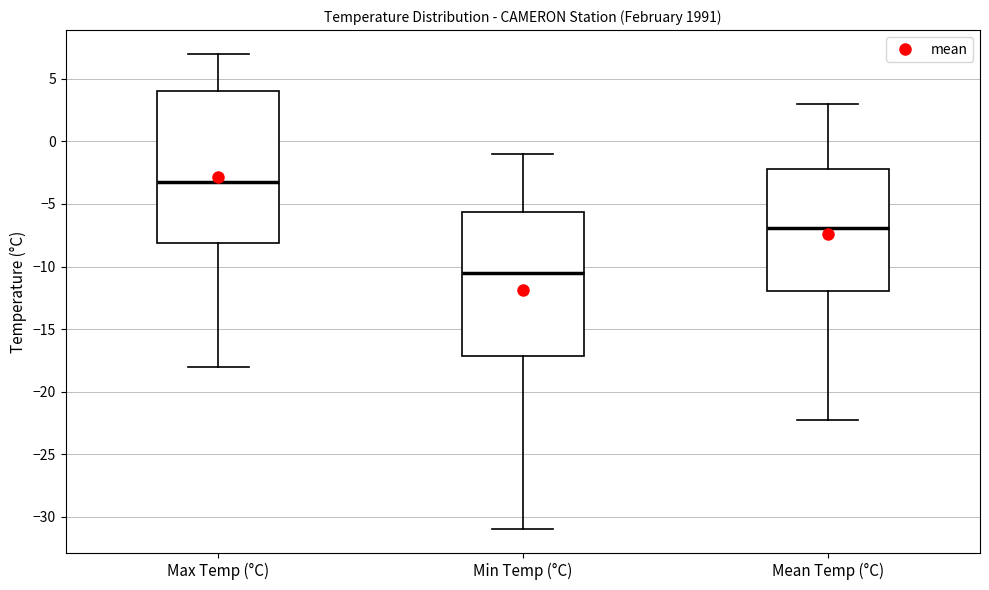

Reading left to right, read every box against the y-axis: the position of its median line, the range the box covers, and the ends of its whiskers. The values are not printed on the chart, so give them approximately, as read against the axis.

Max Temp (°C): median -3.0, box -8.0 to 4.0, whiskers -18.0 to 7.0
Min Temp (°C): median -10.5, box -17.0 to -5.5, whiskers -31.0 to -1.0
Mean Temp (°C): median -7.0, box -12.0 to -2.0, whiskers -22.5 to 3.0